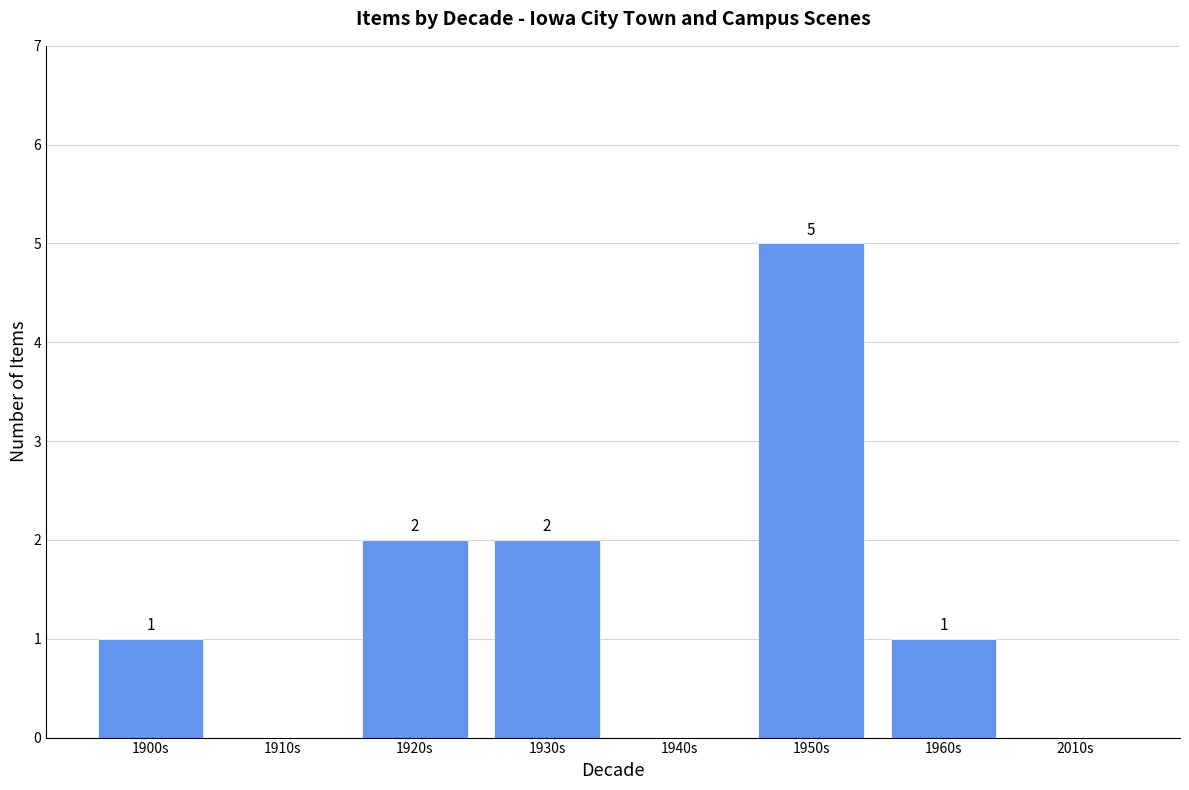

Reading left to right, transcribe all the data shown in this chart.

1900s=1	1910s=0	1920s=2	1930s=2	1940s=0	1950s=5	1960s=1	2010s=0